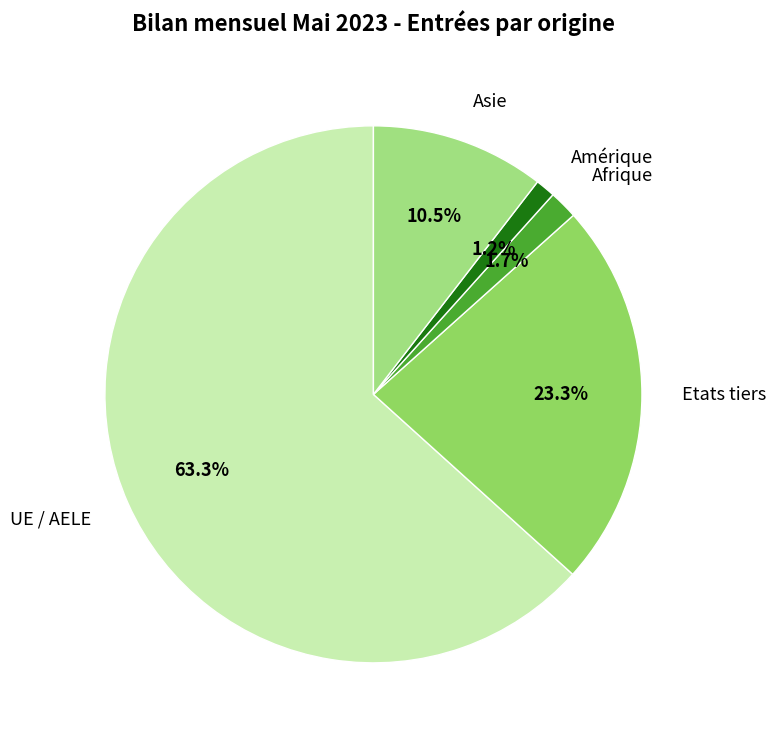

Is Afrique the majority of the pie?

No